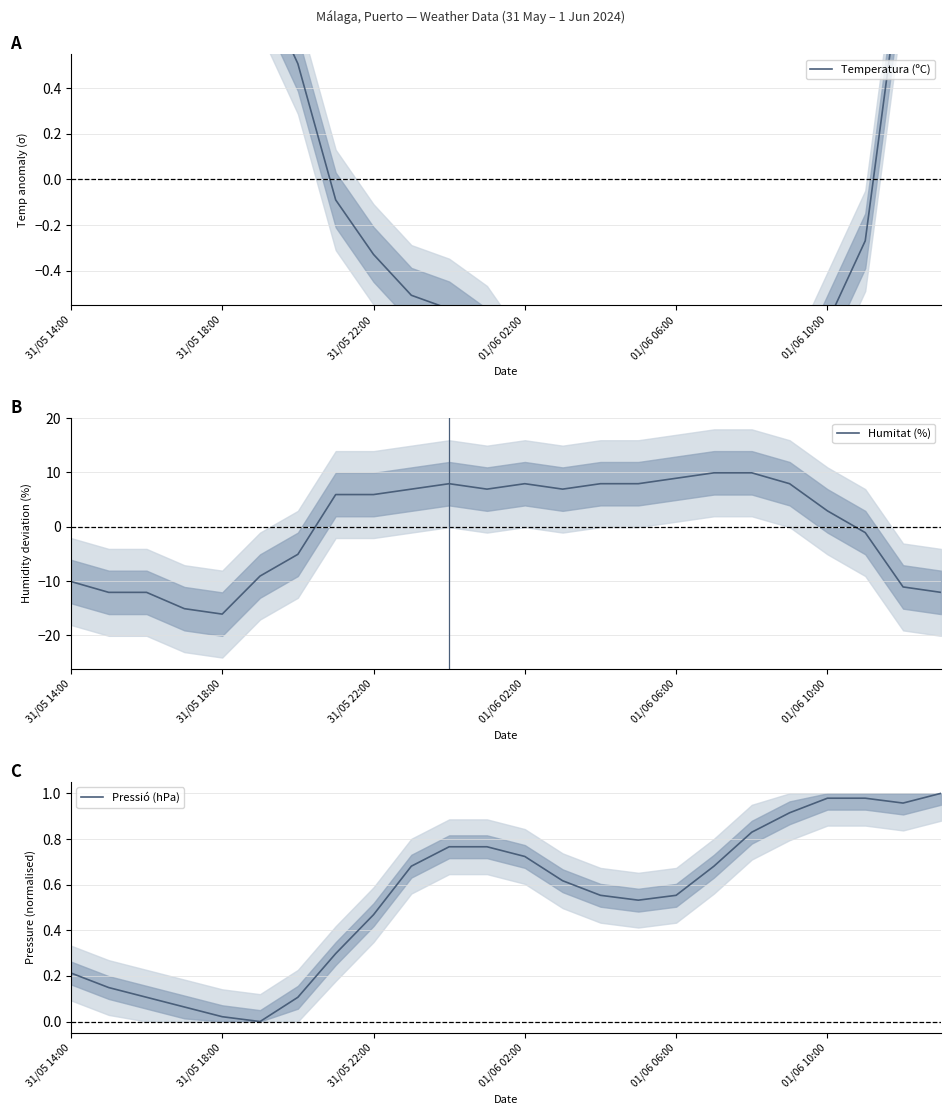

Reading left to right, extract all data points from this chart.

Temperatura (ºC): 1.8	1.5	1.3	1.6	1.5	0.9	0.5	-0.1	-0.3	-0.5	-0.6	-0.7	-0.9	-0.9	-1.0	-1.0	-0.9	-1.1	-1.0	-1.0	-0.6	-0.3	1.0	0.8
Humitat (%): -10.1	-12.1	-12.1	-15.1	-16.1	-9.1	-5.1	5.9	5.9	6.9	7.9	6.9	7.9	6.9	7.9	7.9	8.9	9.9	9.9	7.9	2.9	-1.1	-11.1	-12.1
Pressió (hPa): 0.2	0.1	0.1	0.1	0.0	0.0	0.1	0.3	0.5	0.7	0.8	0.8	0.7	0.6	0.6	0.5	0.6	0.7	0.8	0.9	1.0	1.0	1.0	1.0